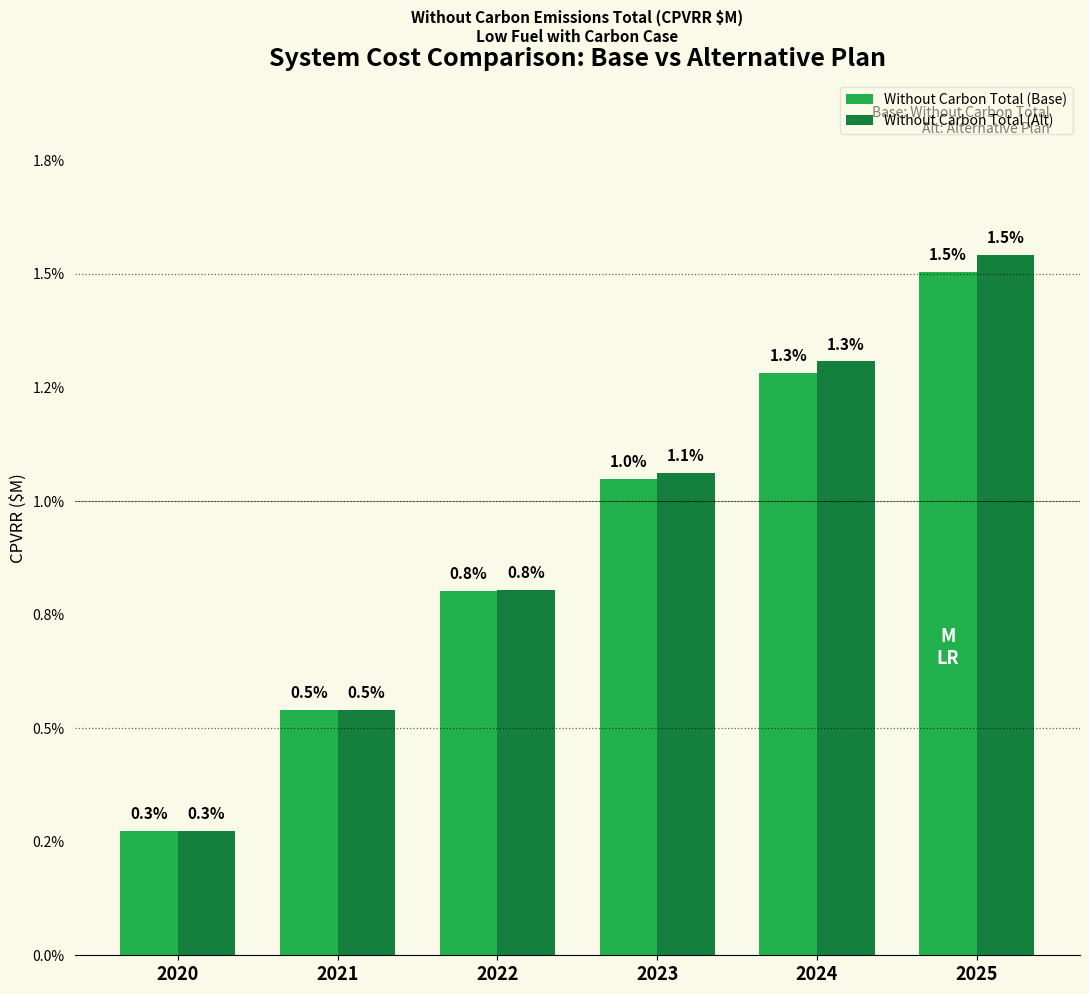

What is the value of the Without Carbon Total (Alt) bar at the 2nd from the left?

0.5